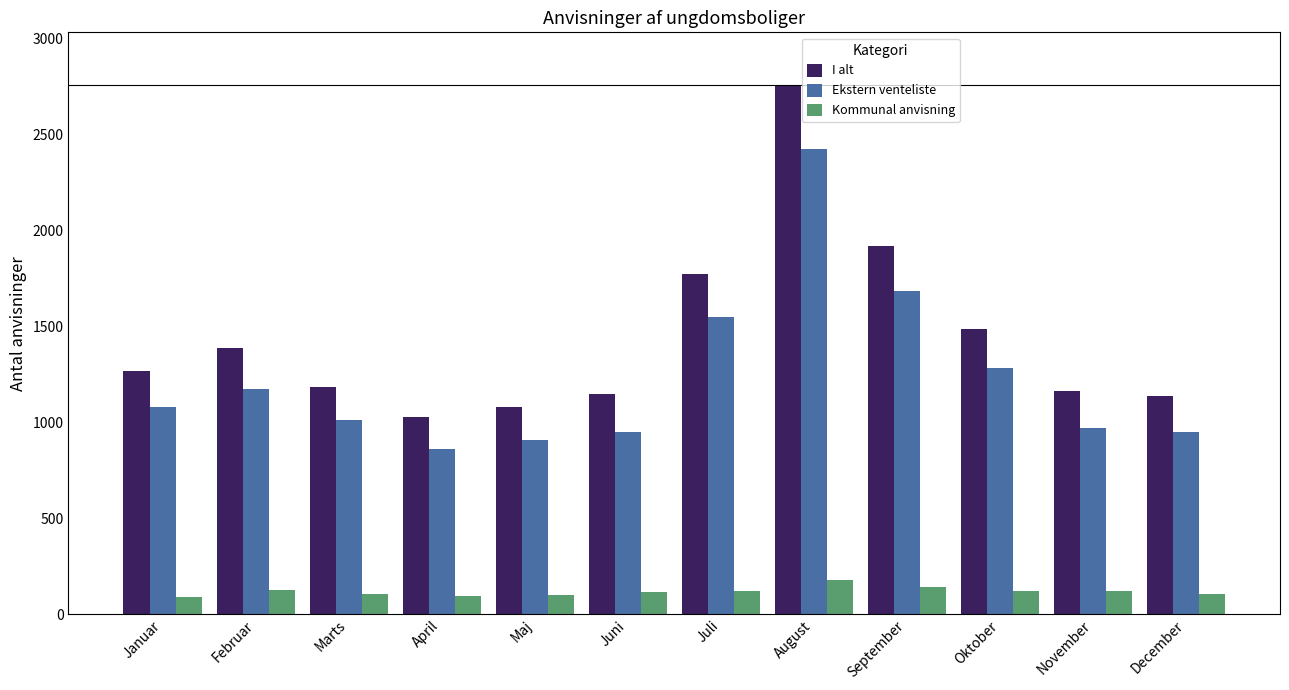

What is the difference between the maximum and minimum values in the Kommunal anvisning series?

87